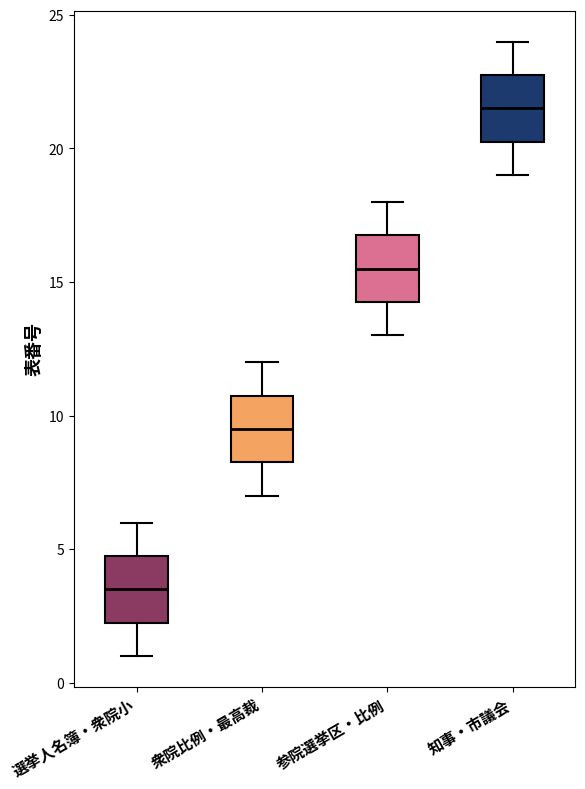

Which box's median line is the highest?

知事・市議会